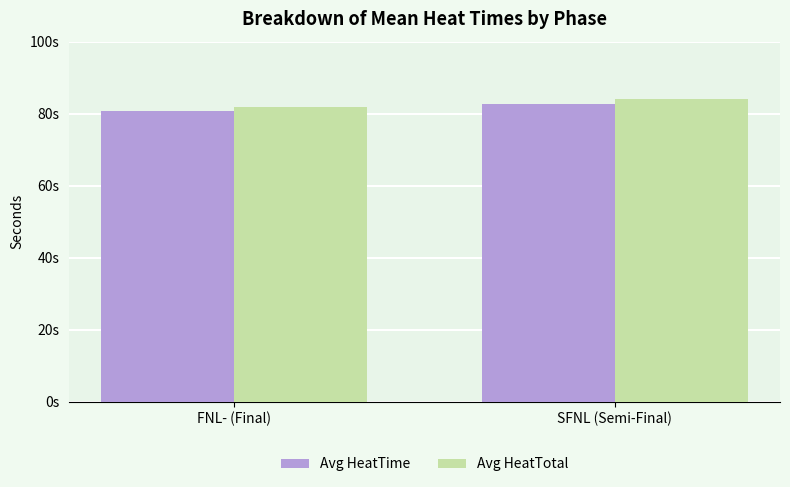

Are the bars horizontal?

No